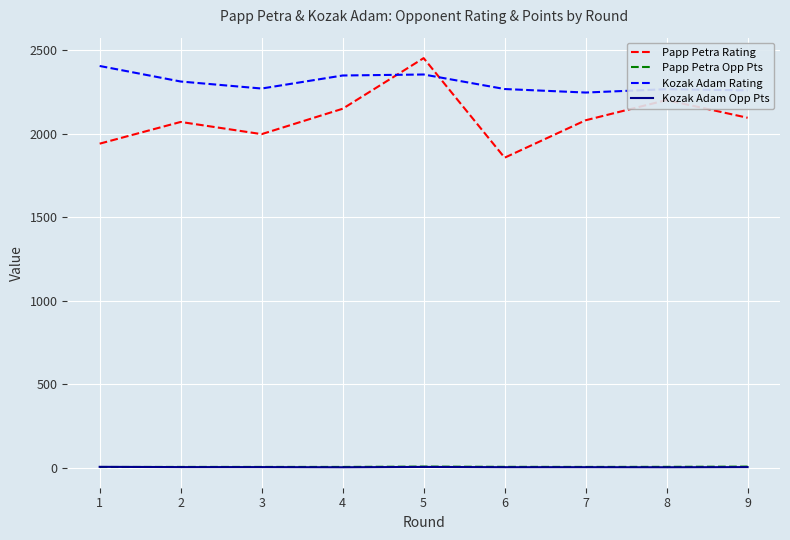

What is the difference between the Kozak Adam Opp Pts values at 1 and 4?

2.5